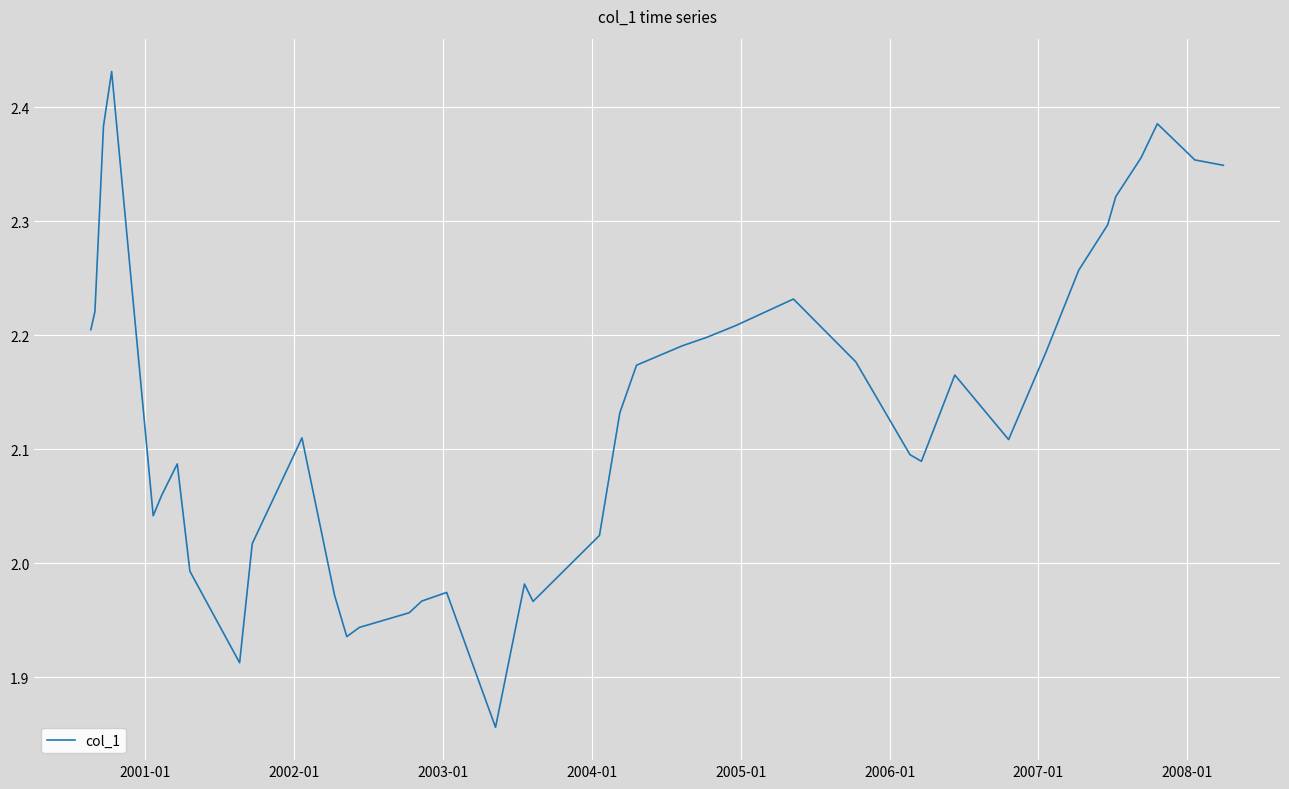

What is the difference between the maximum and minimum values?

0.6